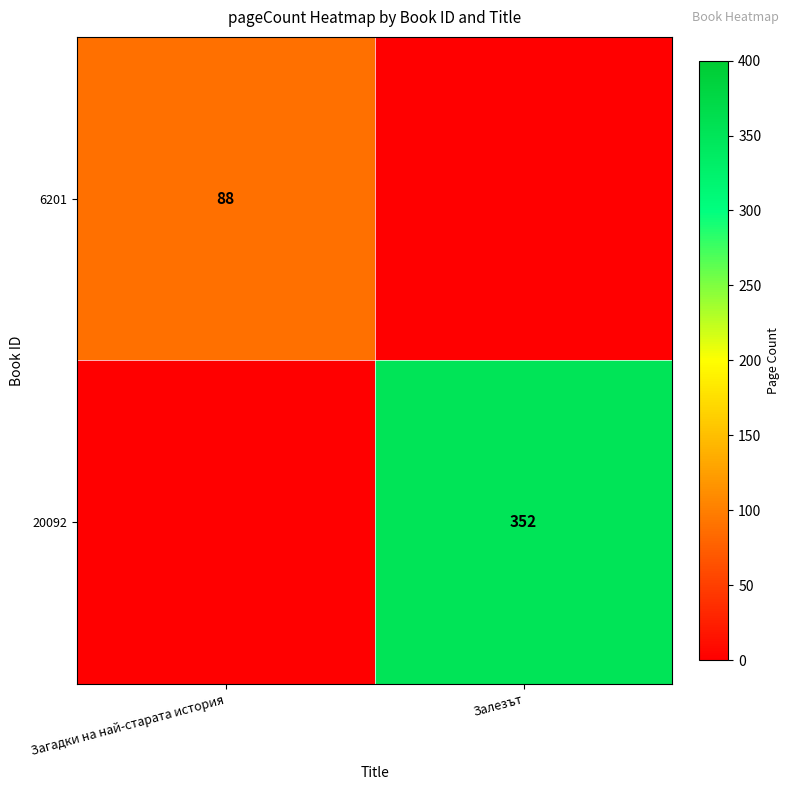

Is the value of 6201 at Загадки на най-старата история greater than the value of 20092 at Залезът?

No